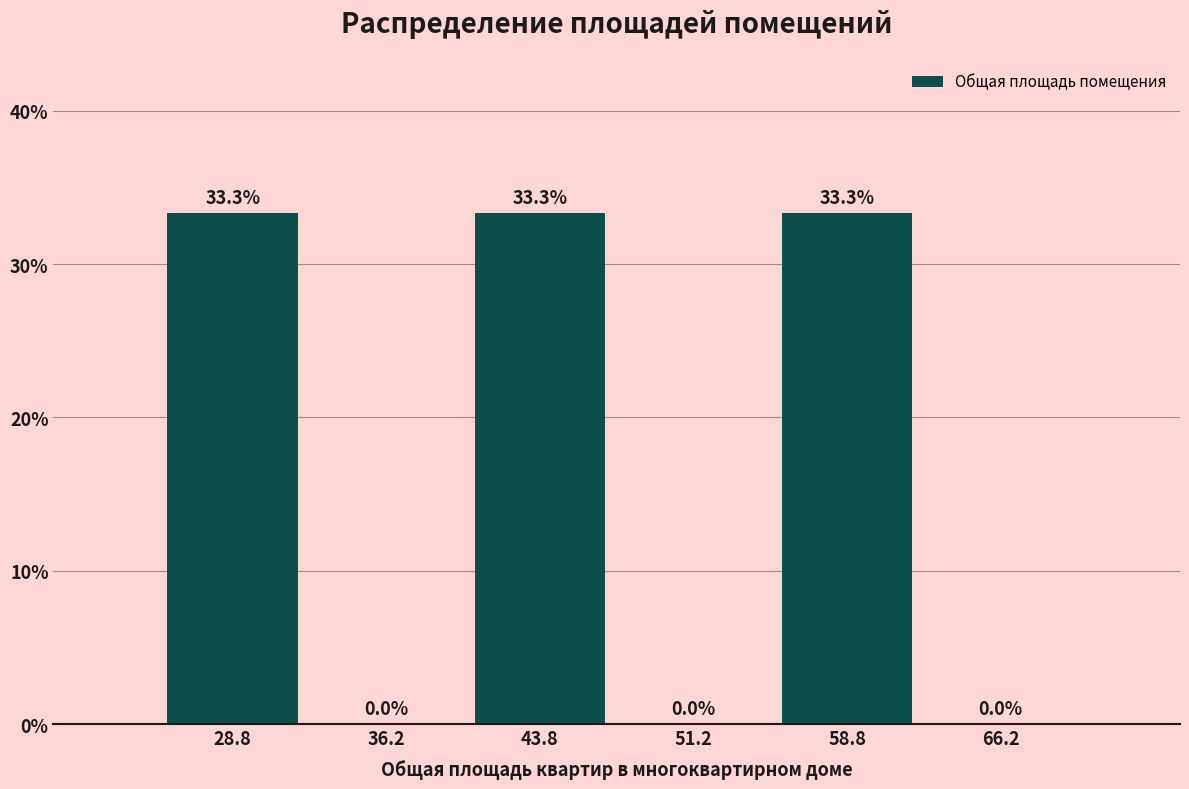

Reading left to right, transcribe this chart: for each bar, give the range it covers on the x-axis and its height. The bar edges are not printed on the chart, so give them approximately, as read against the axis.

25.0 to 32.5: 33.3
32.5 to 40.0: 0.0
40.0 to 47.5: 33.3
47.5 to 55.0: 0.0
55.0 to 62.5: 33.3
62.5 to 70.0: 0.0